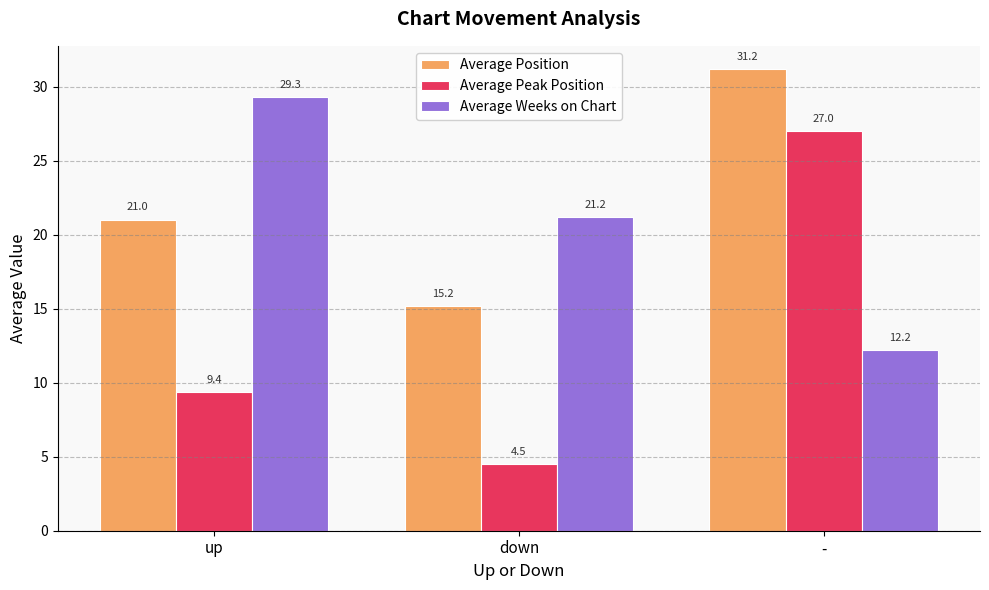

What is the difference between the maximum and second lowest values in the Average Position series?

10.2